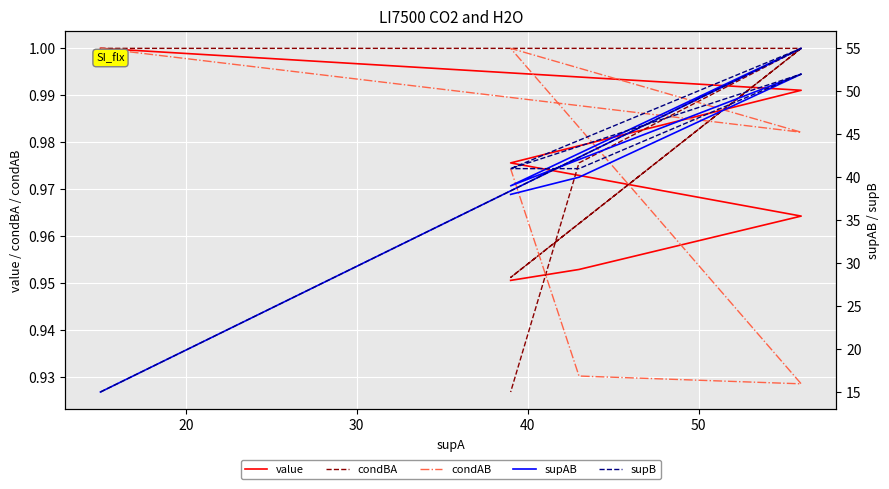

How many data points in condAB are less than 1?

6